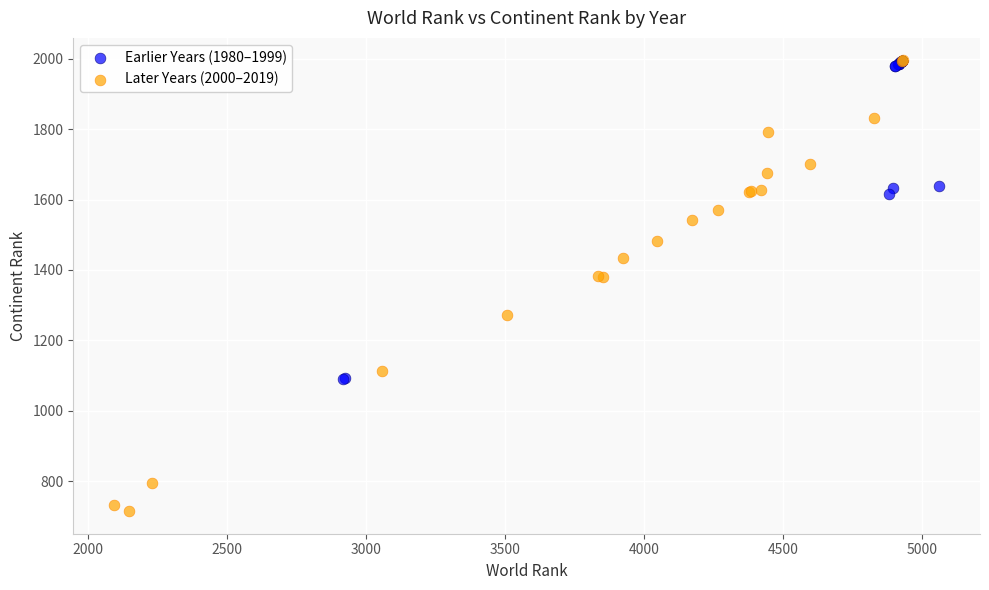

Which series has the widest spread of Y values?

Later Years (2000–2019)